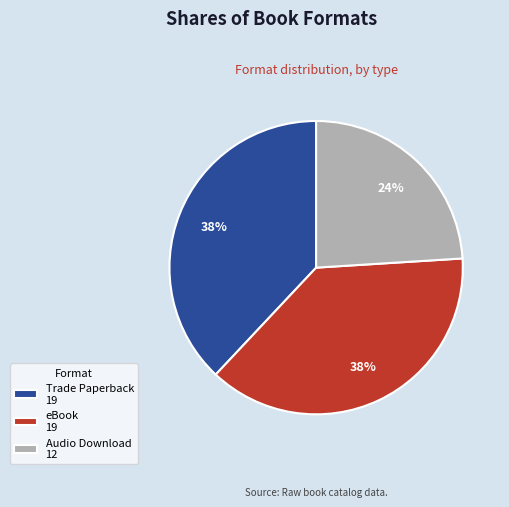

To the nearest percent, what is the combined percentage of Audio Download and eBook?

62%